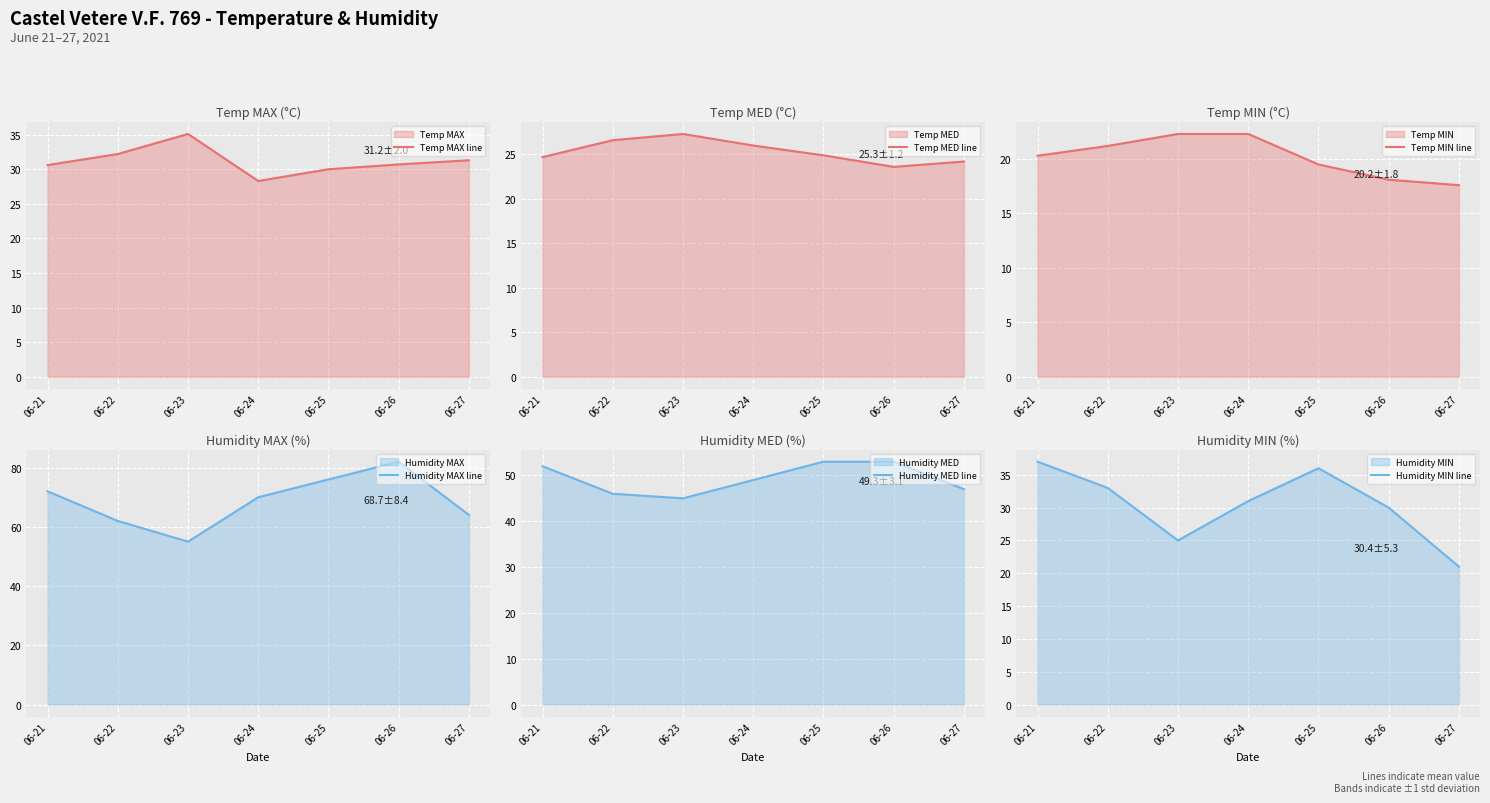

At which label is Temp MIN line closest to 19?

06-25